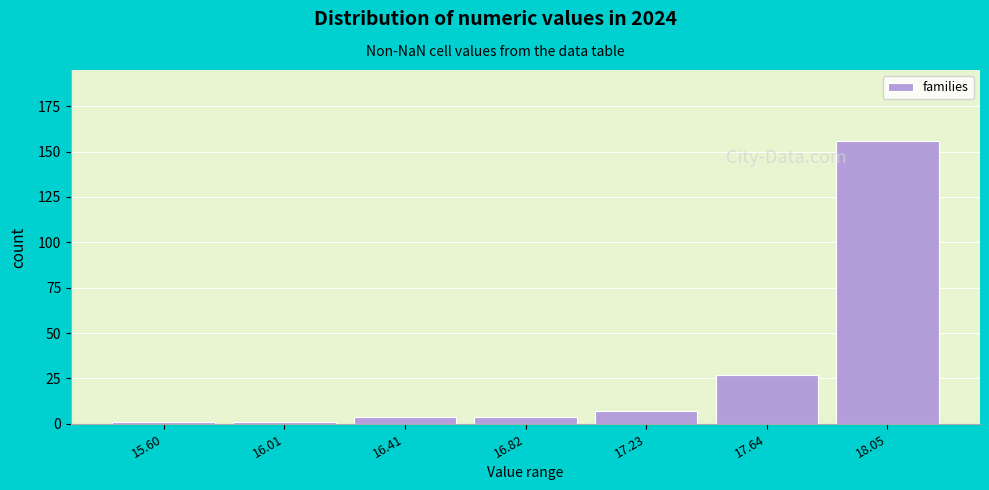

Reading left to right, what are all the values shown in this chart?

15.60=1	16.01=1	16.41=4	16.82=4	17.23=7	17.64=27	18.05=156